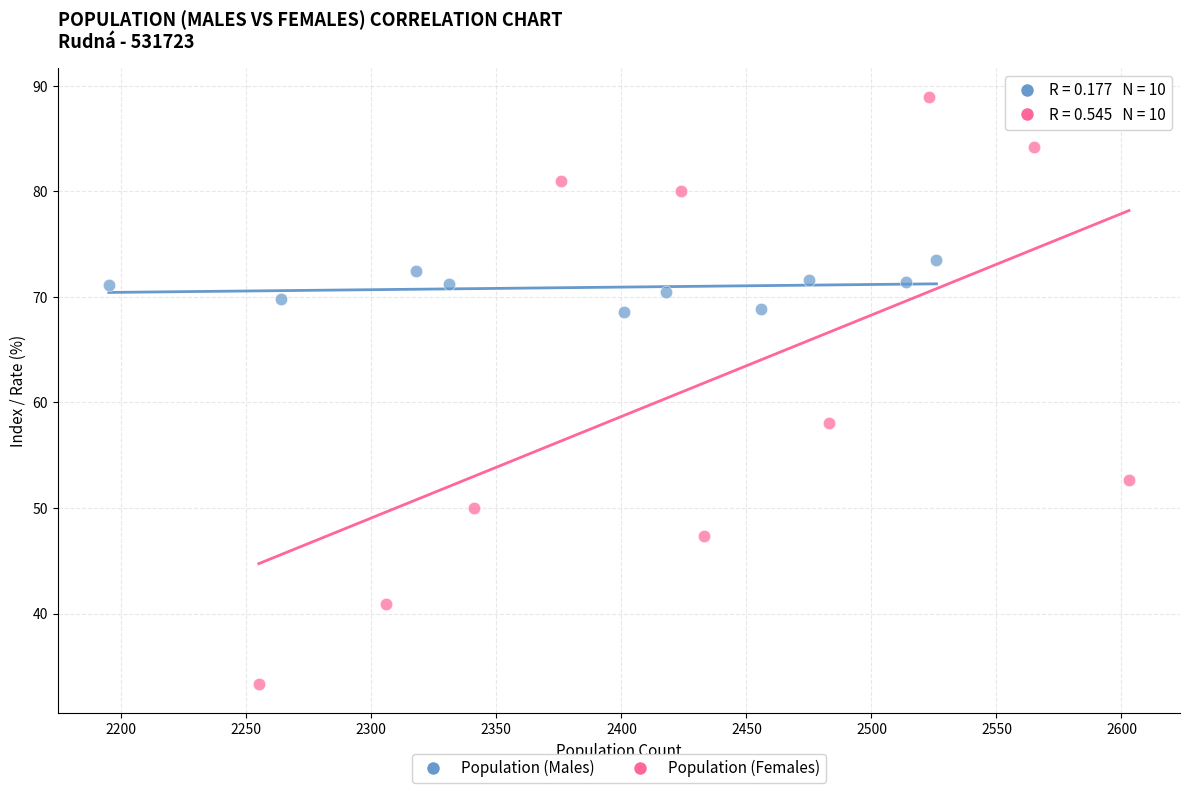

Which series contains the highest Y value?

Population (Females)